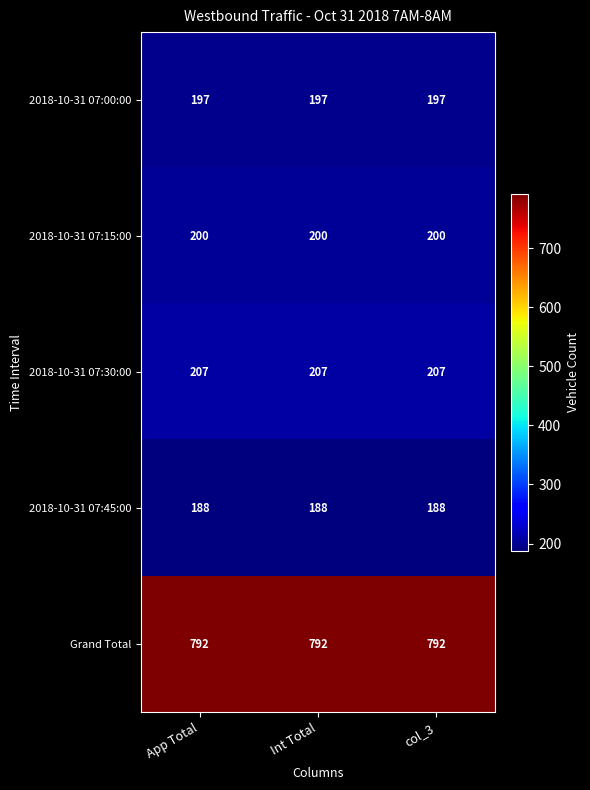

What is the approximate value of 2018-10-31 07:15:00 at col_3?

200